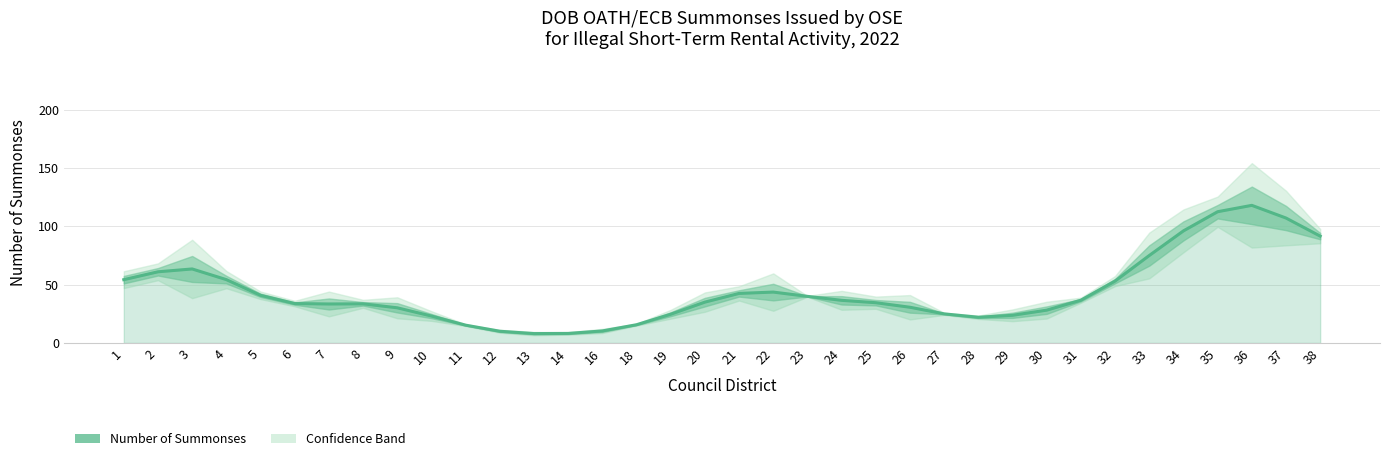

Where is the data nearest to the value 62?

2